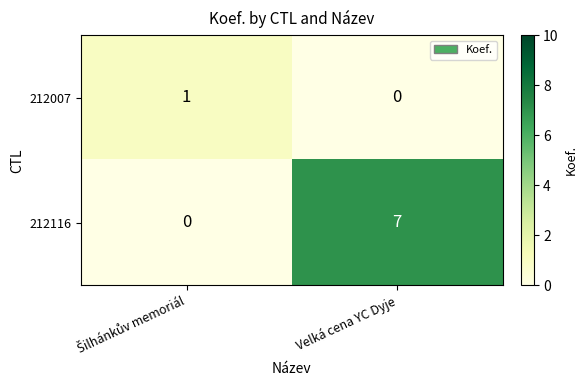

Where is 212007 nearest to the value 0?

Velká cena YC Dyje